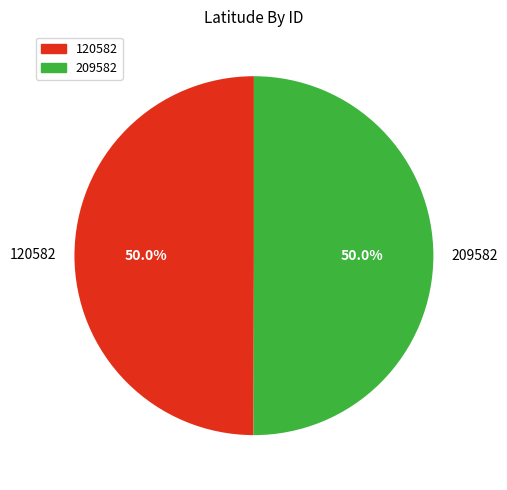

Count the number of slices in the pie.

2